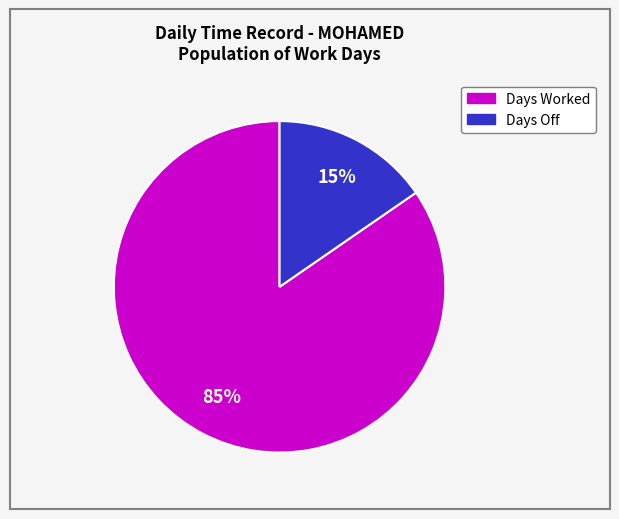

To the nearest percent, what is the average slice percentage?

50%